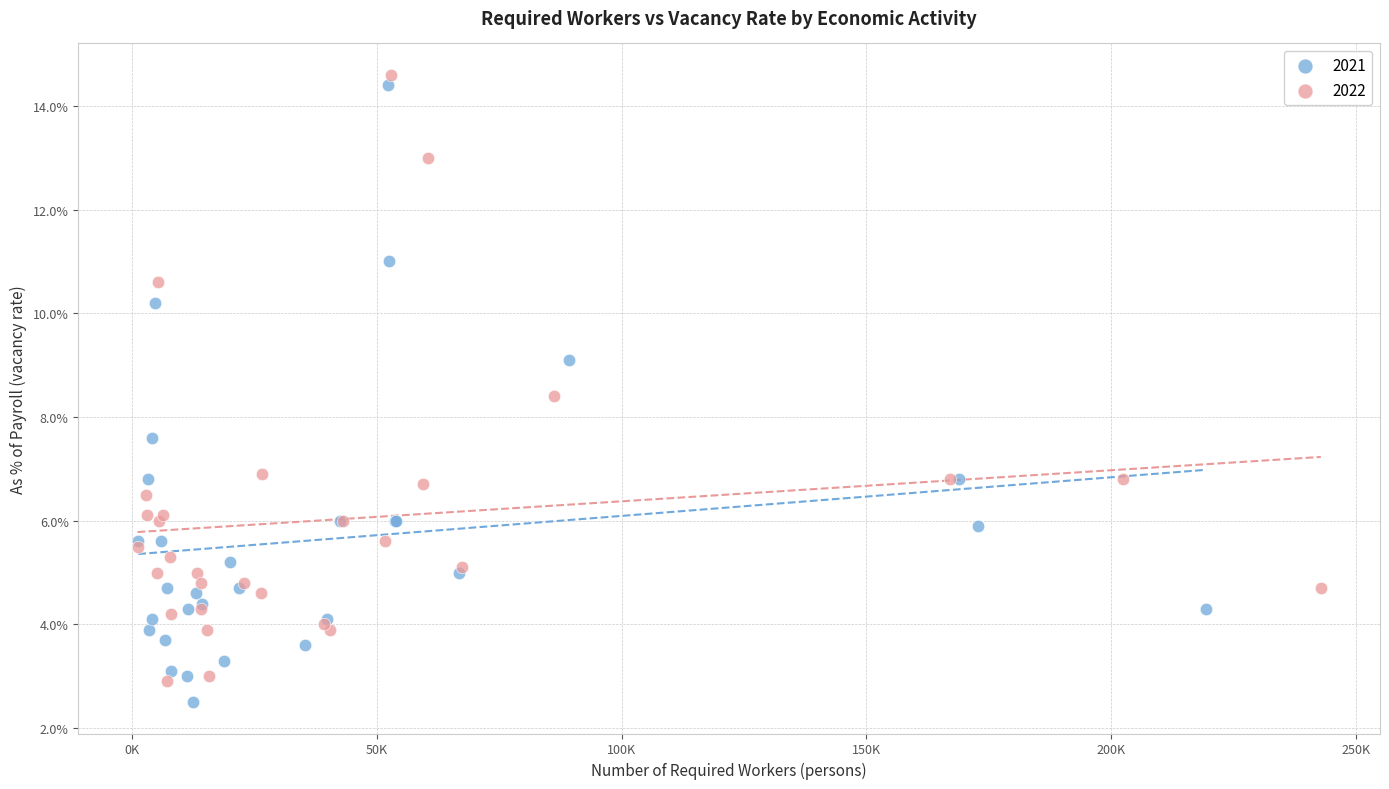

What are all the series names shown in the legend?

2021, 2022